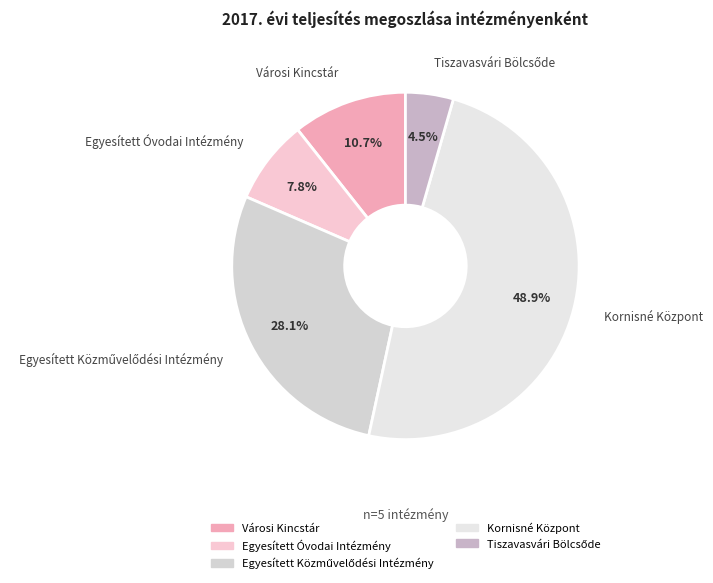

To the nearest percent, what is the average slice percentage?

20%